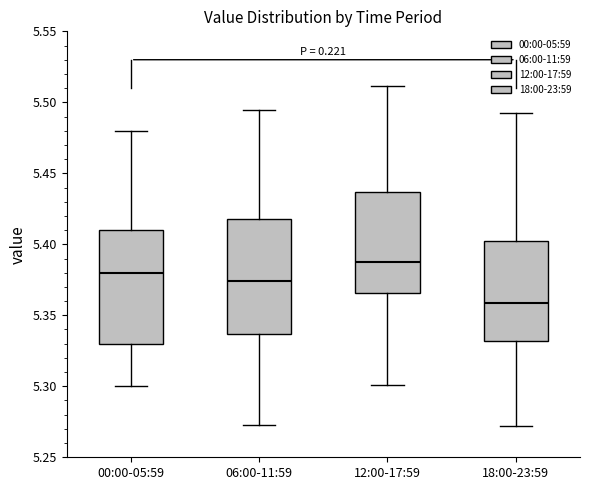

Which box's median line is the lowest?

18:00-23:59